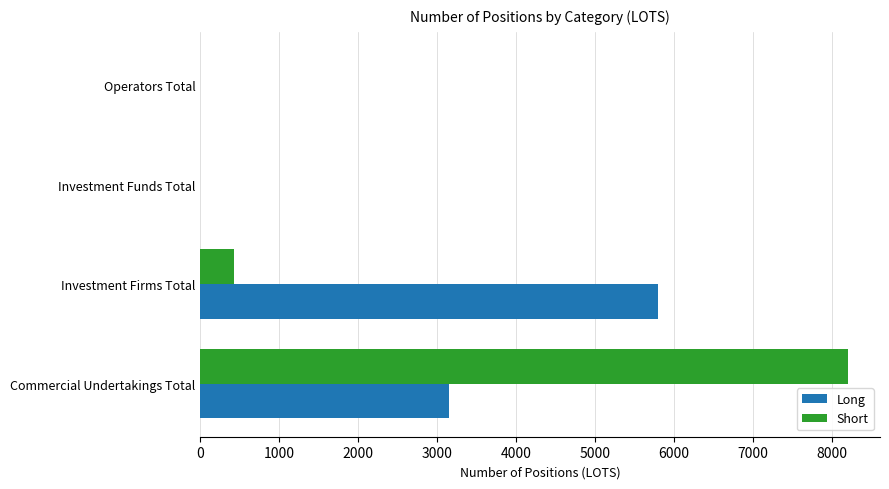

What is the greatest value displayed?

8200